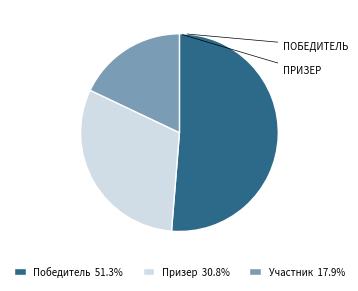

Rank the categories by value from lowest to highest.

Участник, Призер, Победитель